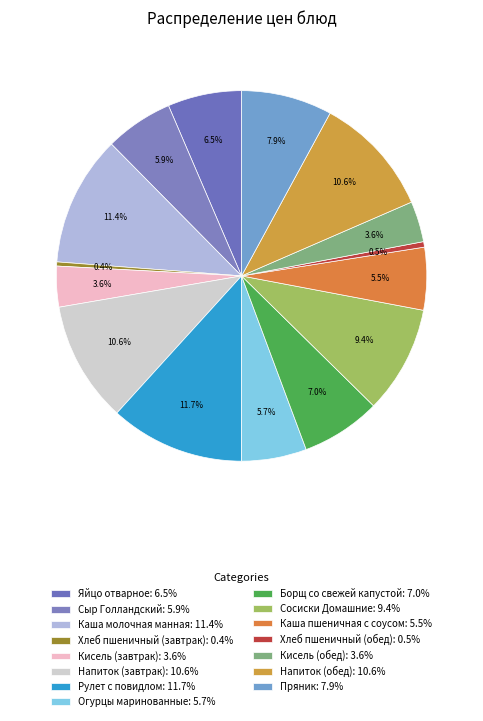

Is there a majority slice in this chart?

No